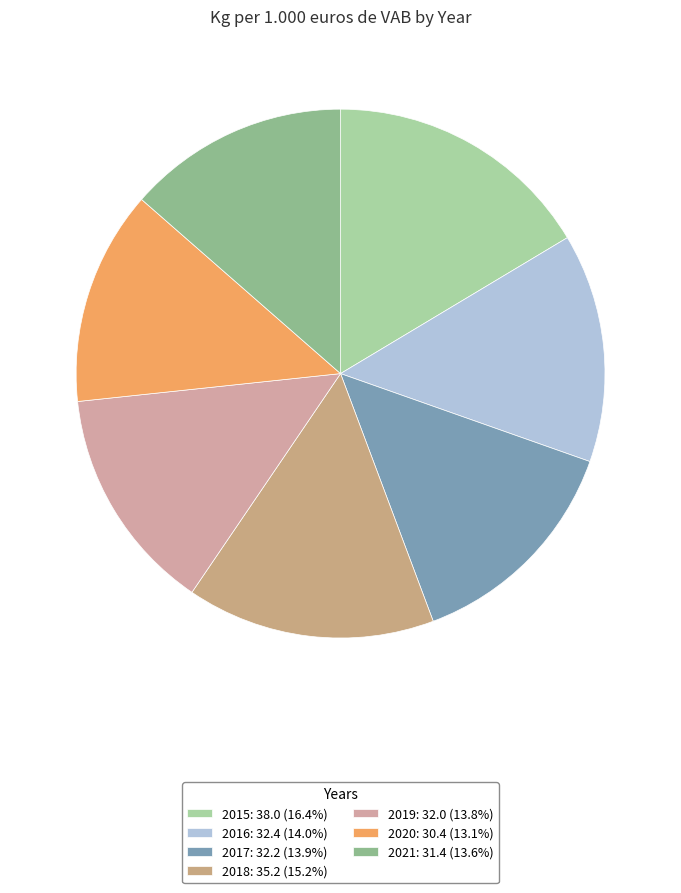

Rank the categories by value from highest to lowest.

2015, 2018, 2016, 2017, 2019, 2021, 2020